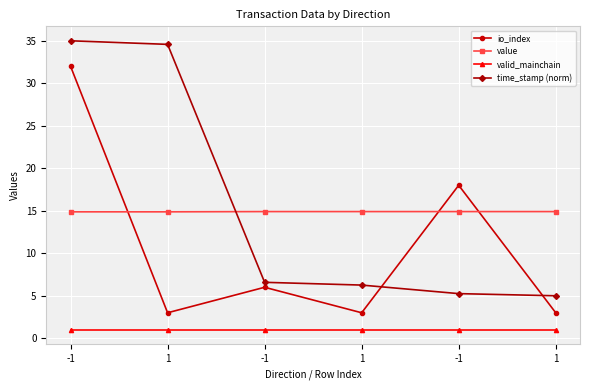

Is this an area chart (filled region under the line)?

No